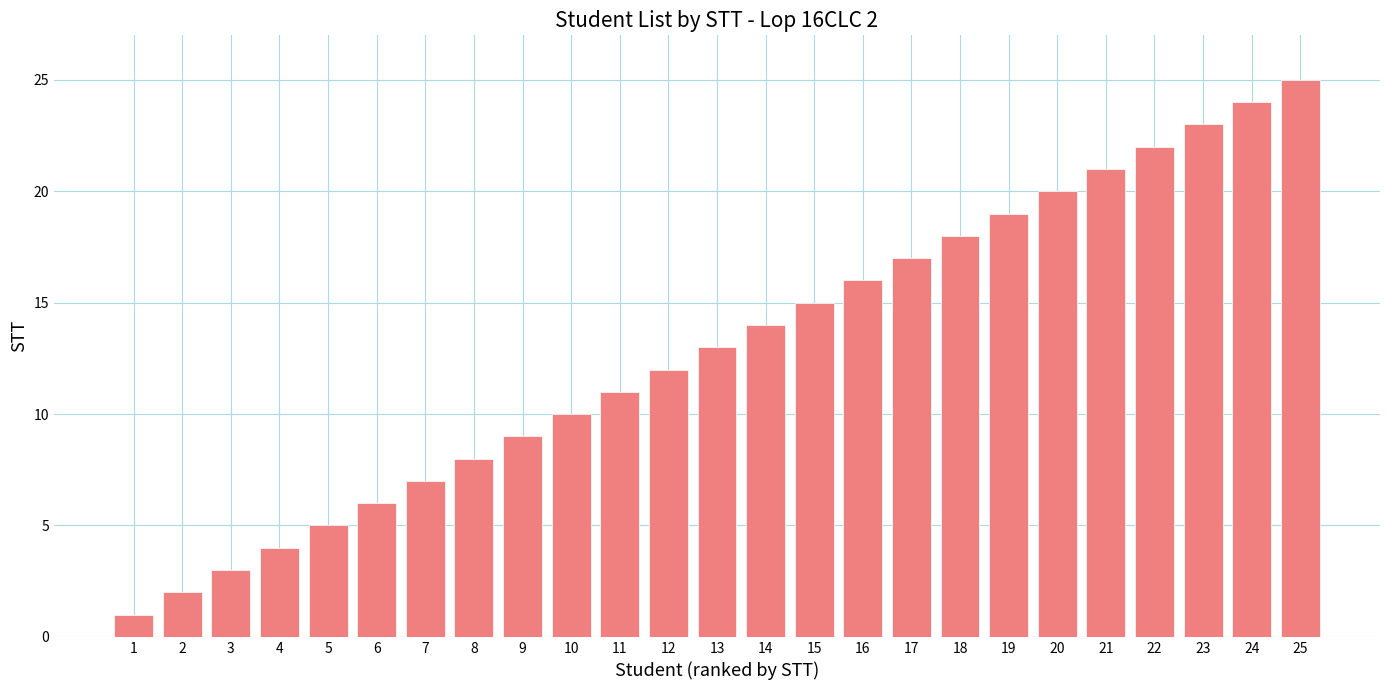

What is the change in value from 18 to 23?

+5